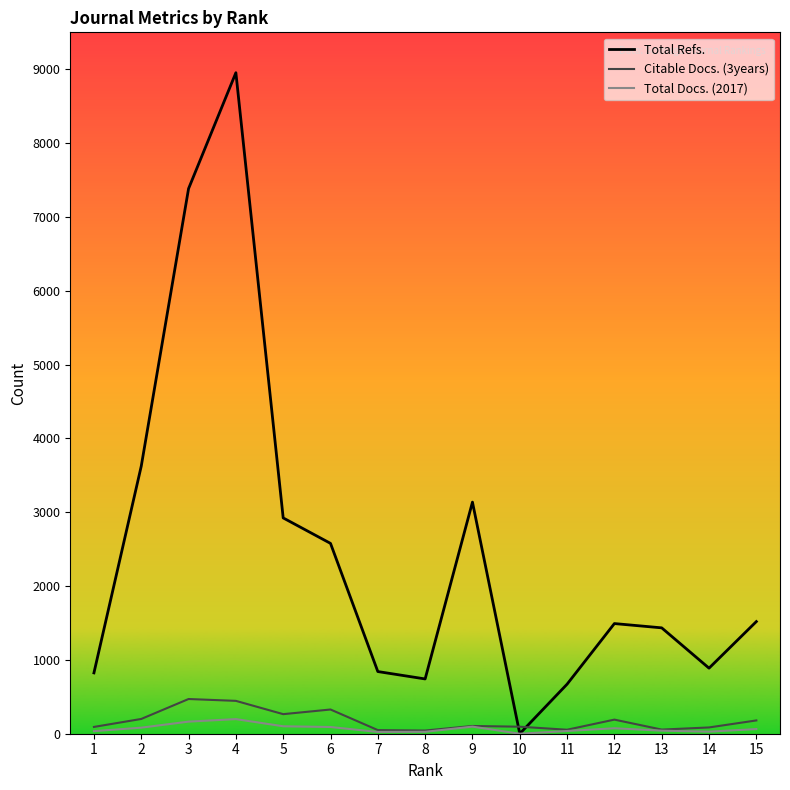

Where do Citable Docs. (3years) and Total Refs. first cross each other?

9 and 10